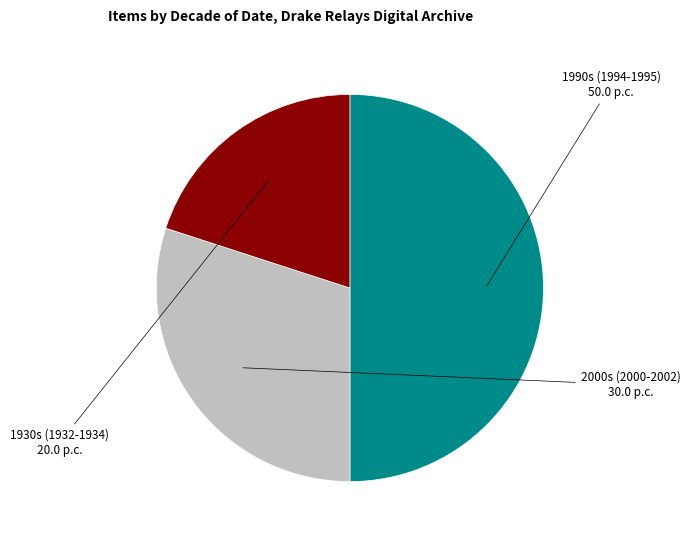

Does 1930s (1932-1934) account for over 50% of the chart?

No